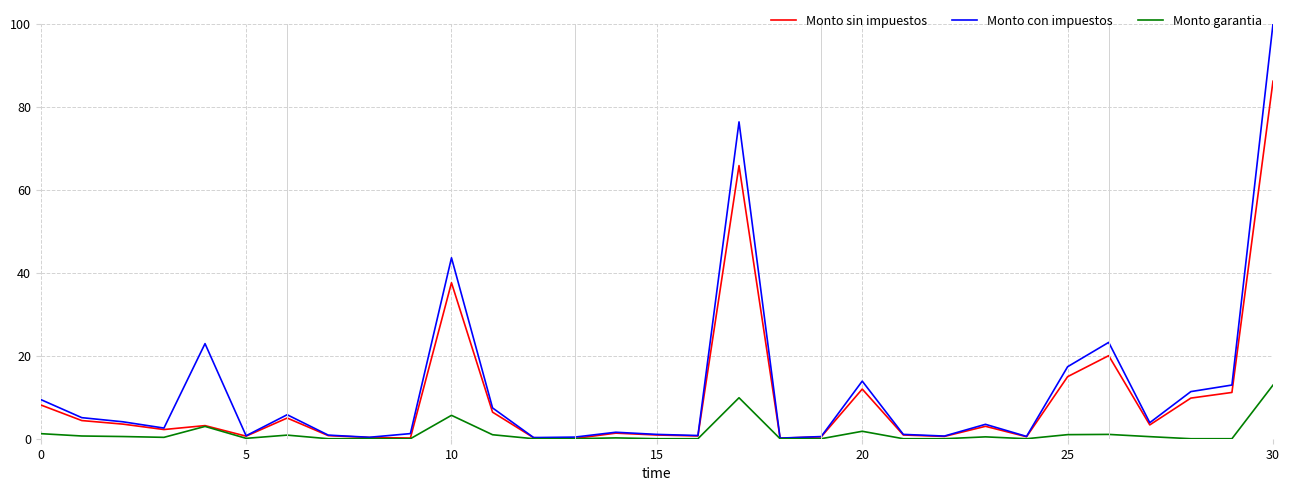

Which series has the widest spread of values?

Monto con impuestos